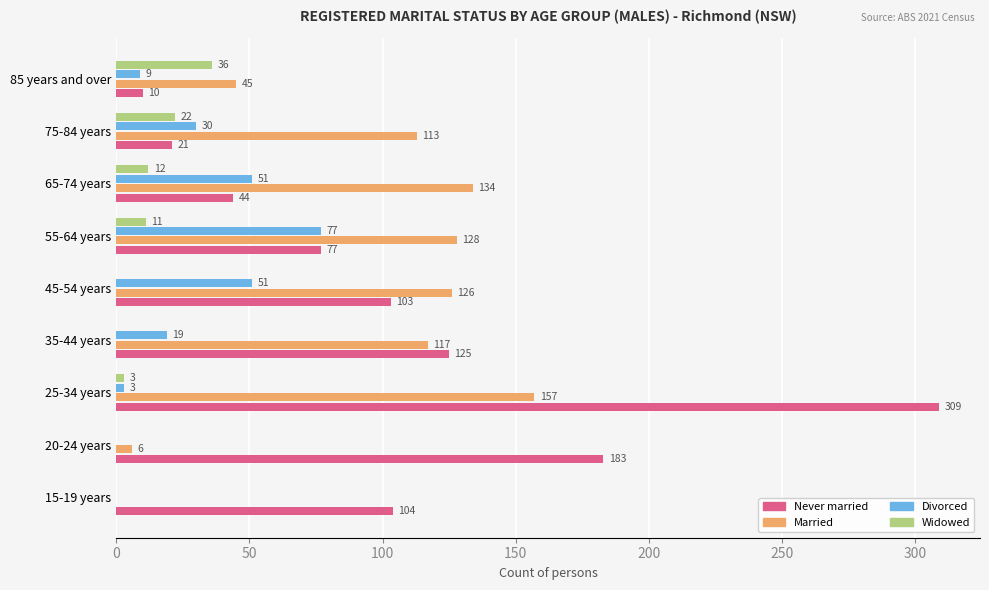

At which label is Widowed closest to 18?

75-84 years